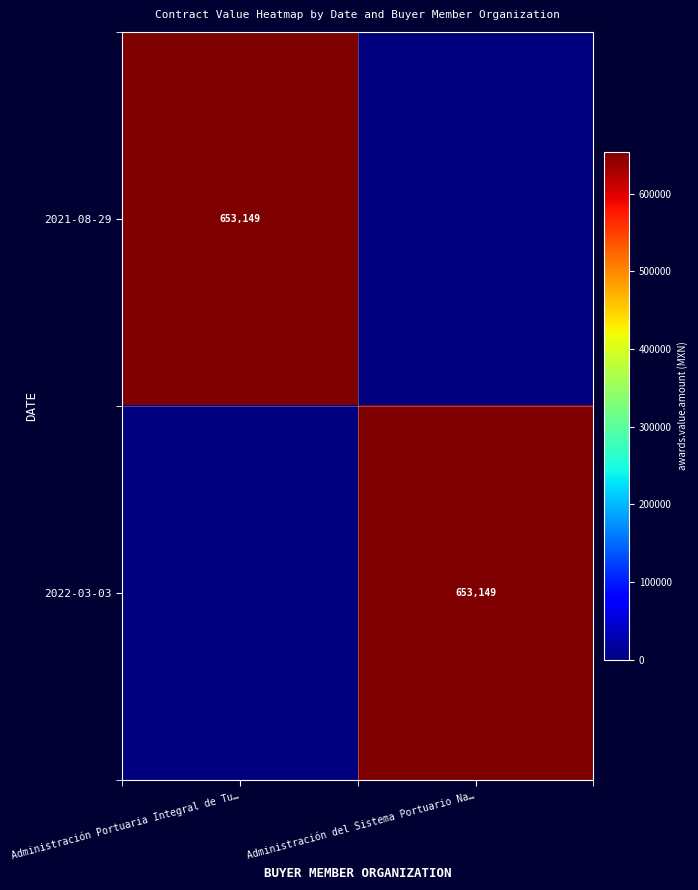

The value of 2022-03-03 at Administración del Sistema Portuario Na… is 653149. True or false?

True